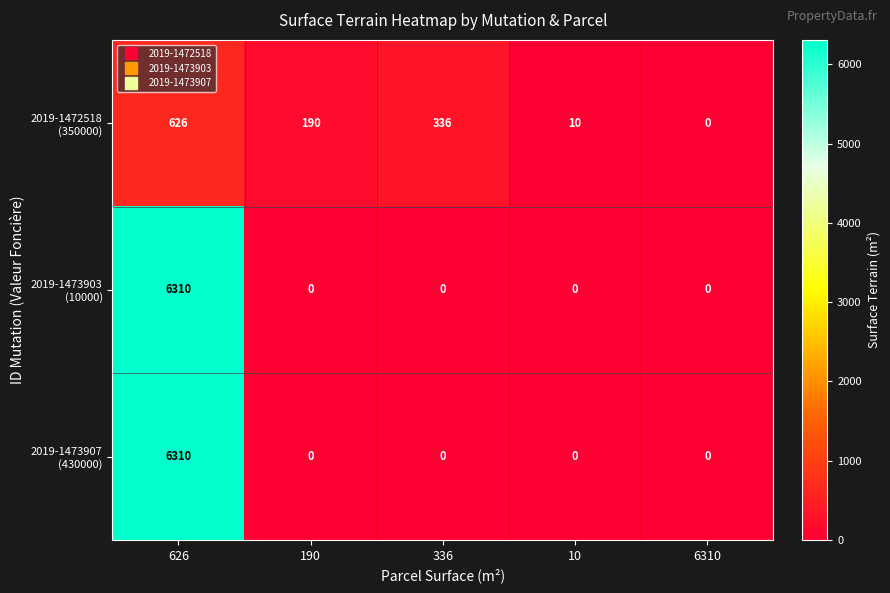

What is the difference between the highest and lowest values at 626?

5684